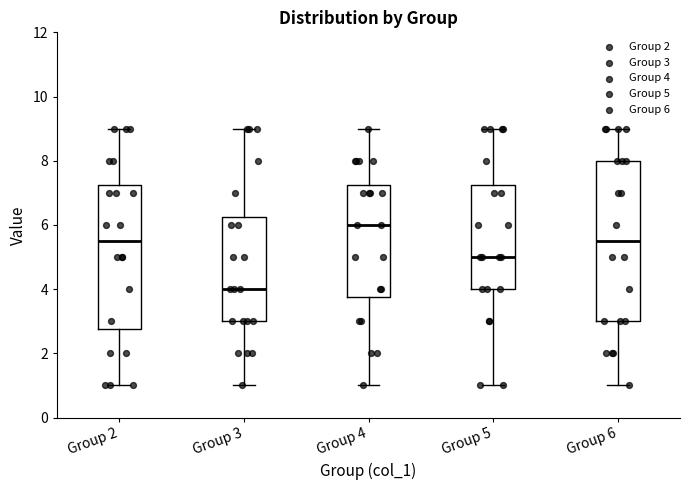

Reading left to right, read every box against the y-axis: the position of its median line, the range the box covers, and the ends of its whiskers. The values are not printed on the chart, so give them approximately, as read against the axis.

Group 2: median 5.6, box 2.8 to 7.2, whiskers 1.0 to 9.0
Group 3: median 4.0, box 3.0 to 6.2, whiskers 1.0 to 9.0
Group 4: median 6.0, box 3.8 to 7.2, whiskers 1.0 to 9.0
Group 5: median 5.0, box 4.0 to 7.2, whiskers 1.0 to 9.0
Group 6: median 5.6, box 3.0 to 8.0, whiskers 1.0 to 9.0